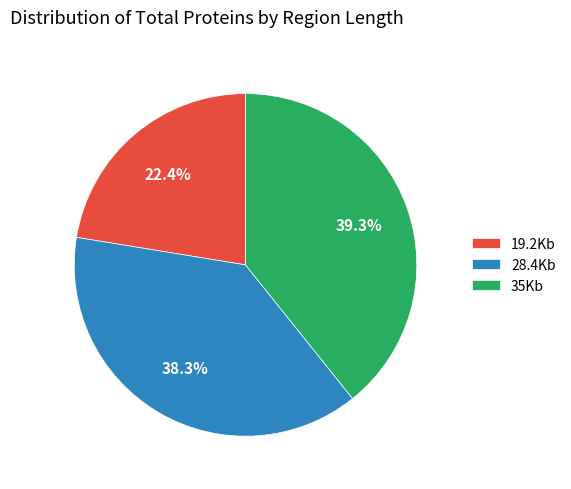

Is it true that 19.2Kb is 32% of the pie?

False